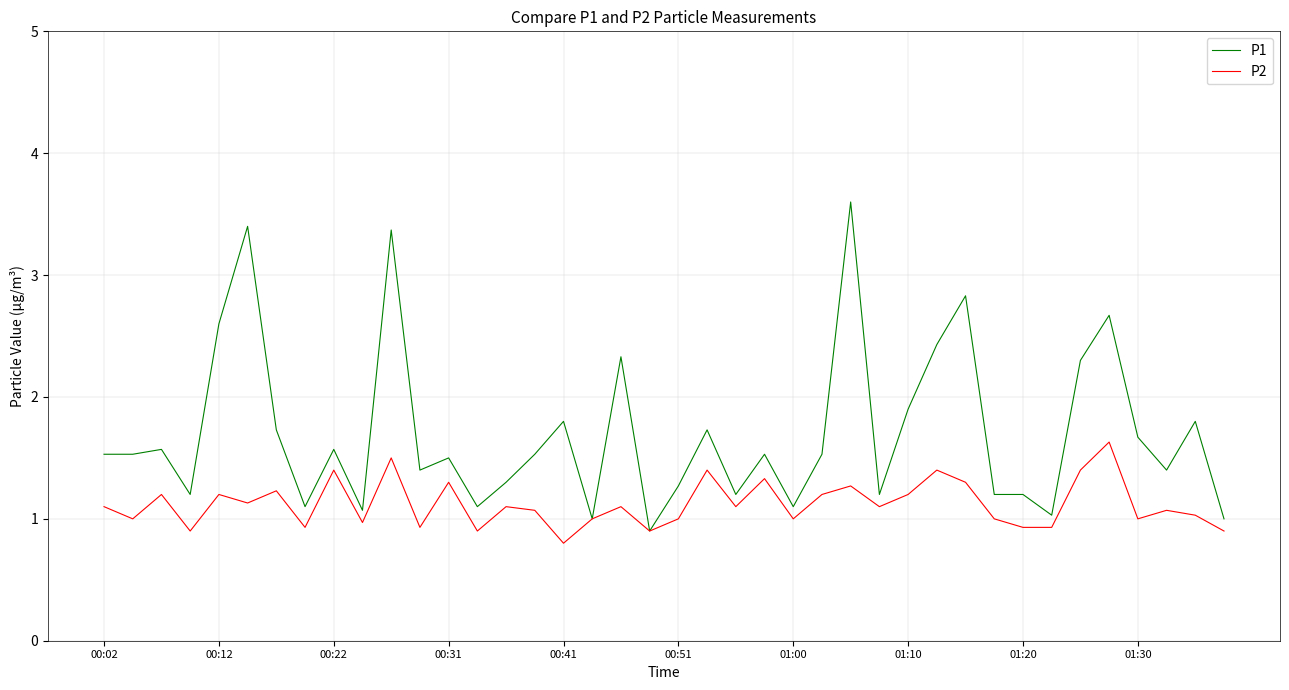

What is the difference between the maximum and minimum values in the P2 series?

0.8